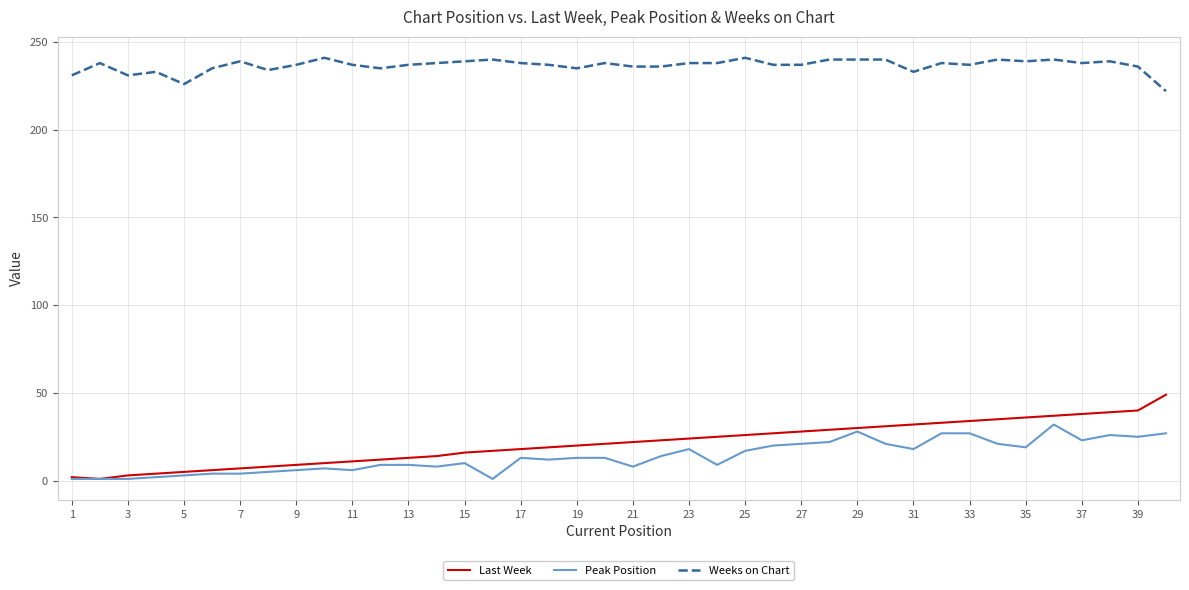

What is the highest value of the Last Week series?

49